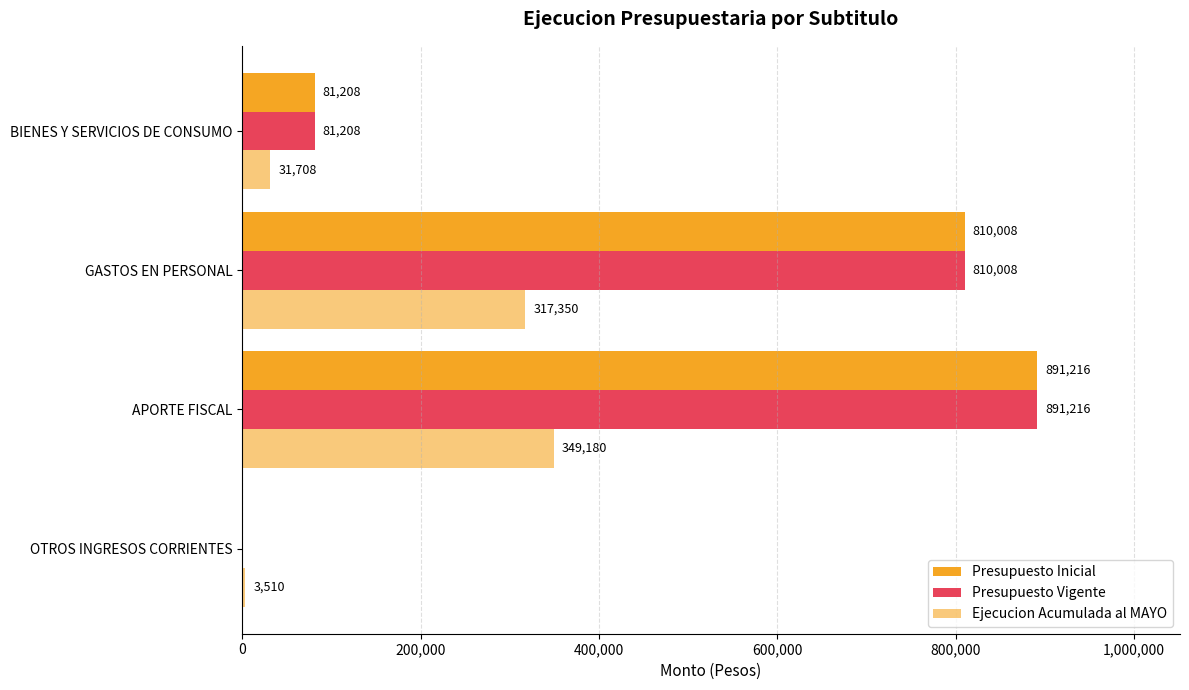

How many categories are shown in the chart?

4